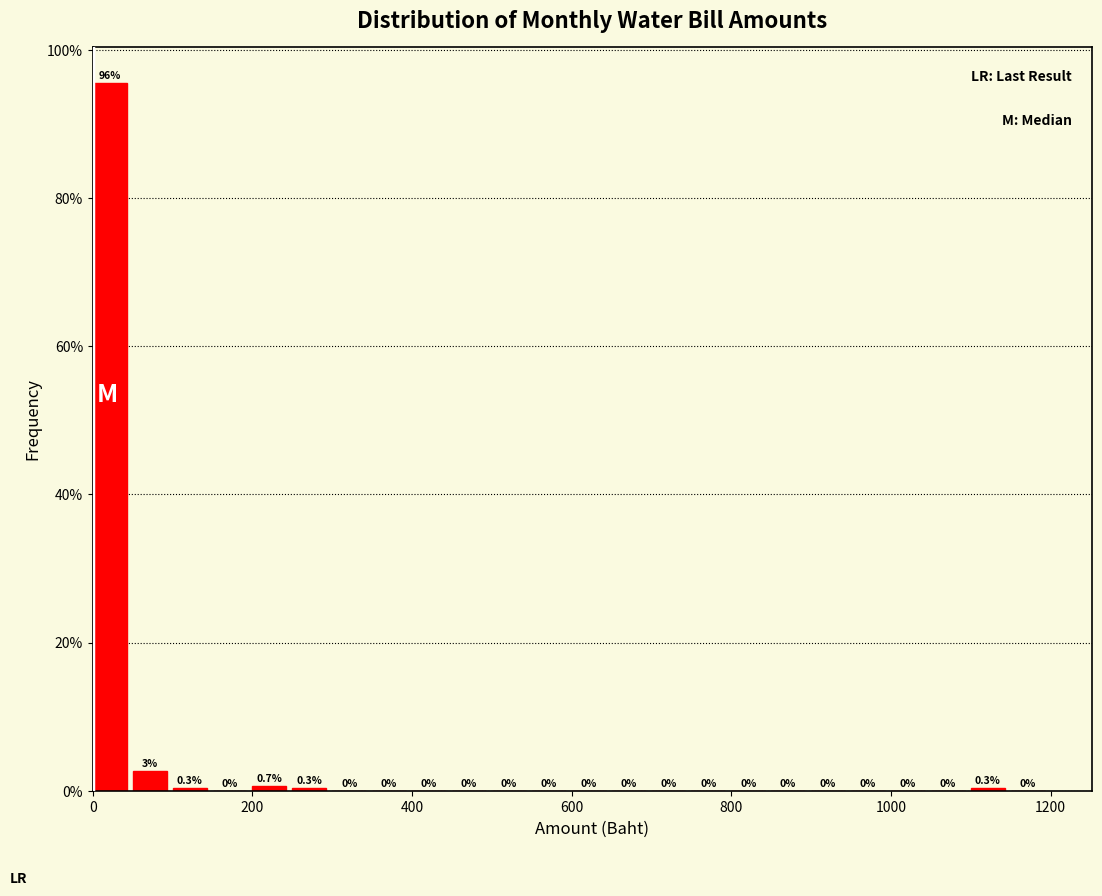

Read against the x-axis, roughly where is the centre of the tallest bar?

20